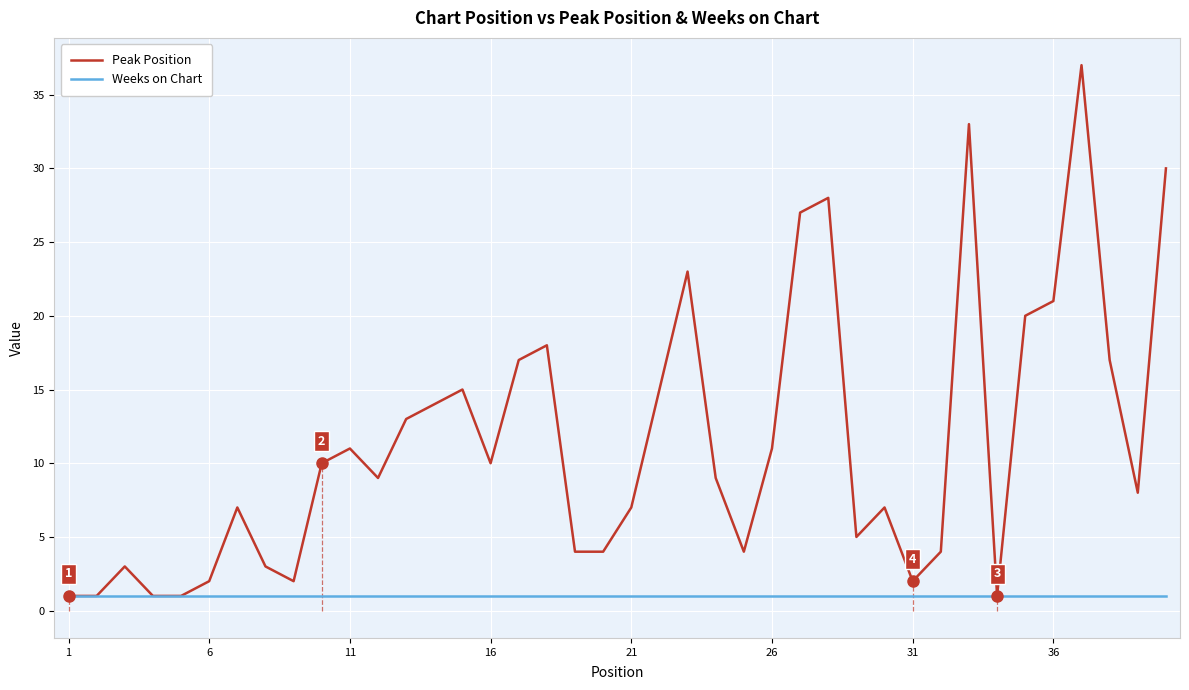

The Peak Position series shows 21 at 36. True or false?

True